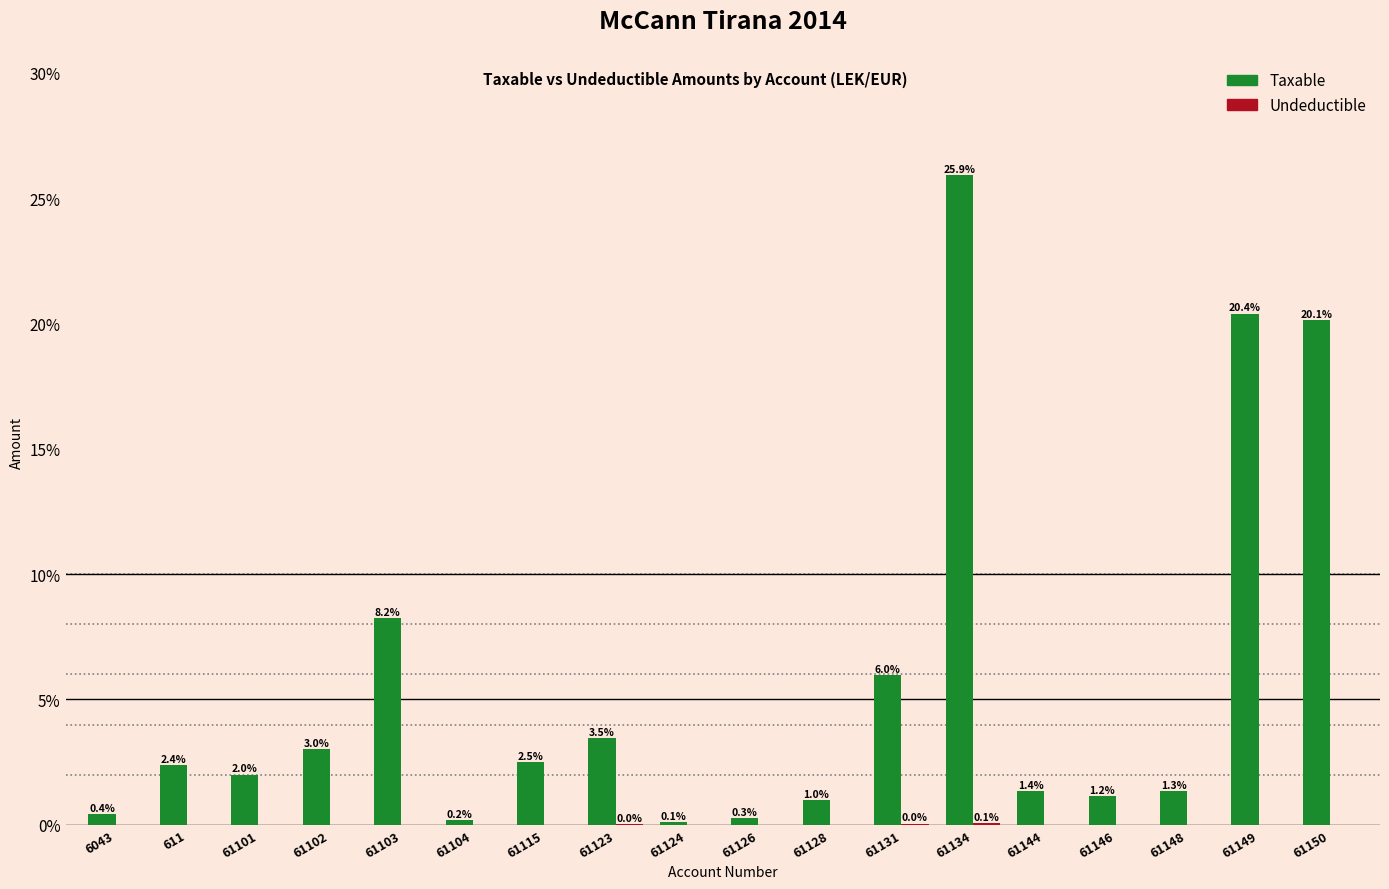

Which series has the largest total across all categories?

Taxable